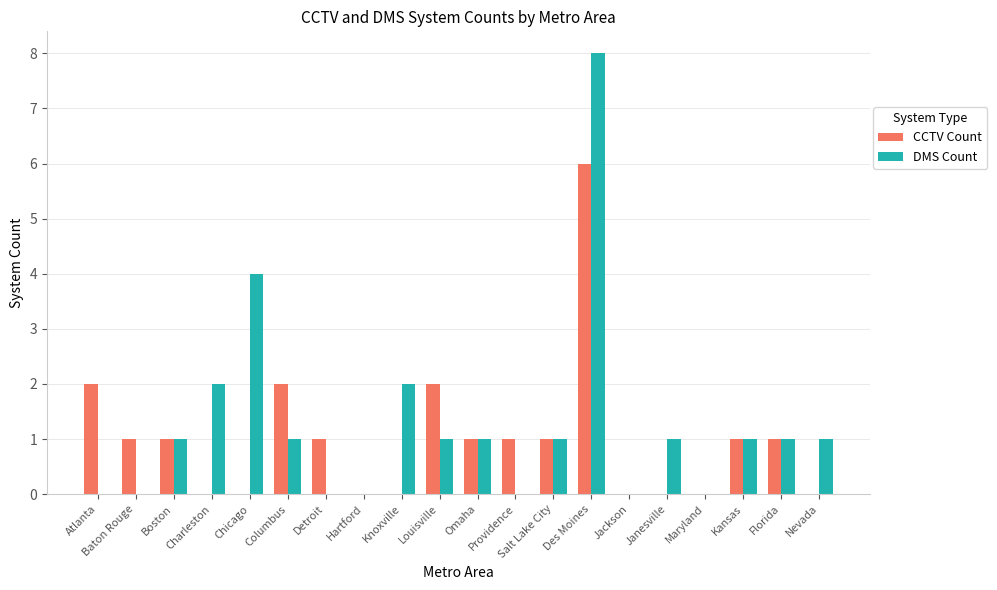

The value of DMS Count at Baton Rouge is 0. True or false?

True